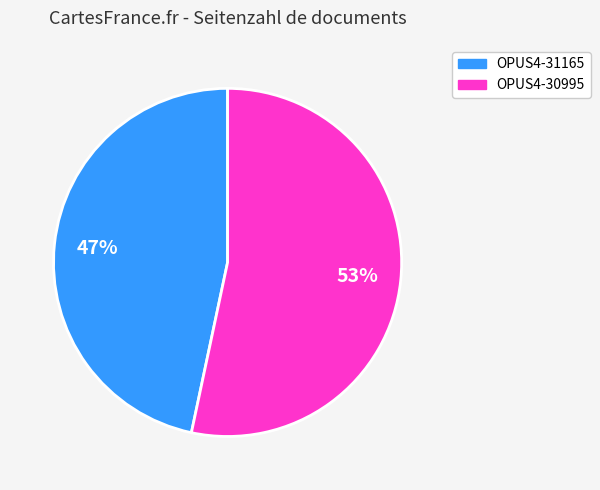

Which has a higher value, OPUS4-31165 or OPUS4-30995?

OPUS4-30995